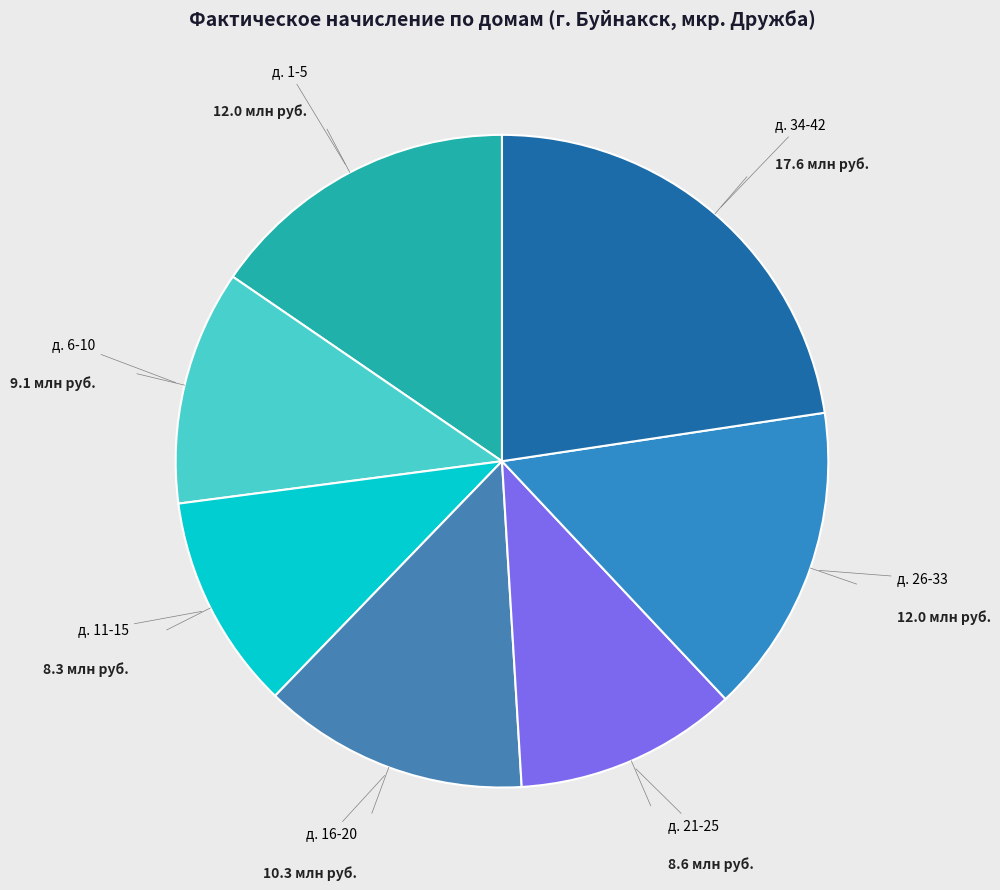

Count the number of slices in the pie.

7